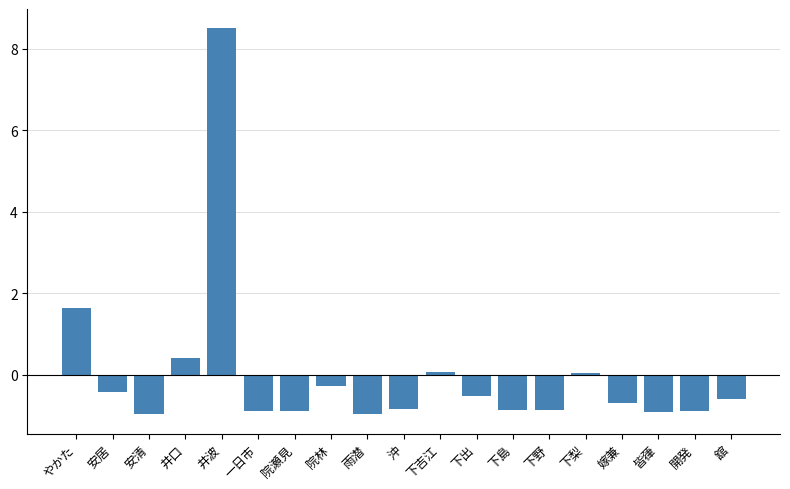

Is it true that the value at 井口 is 0.4?

True